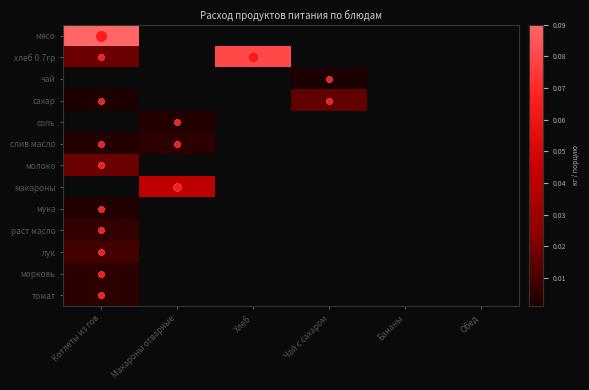

At how many categories does at least one series exceed 0?

4